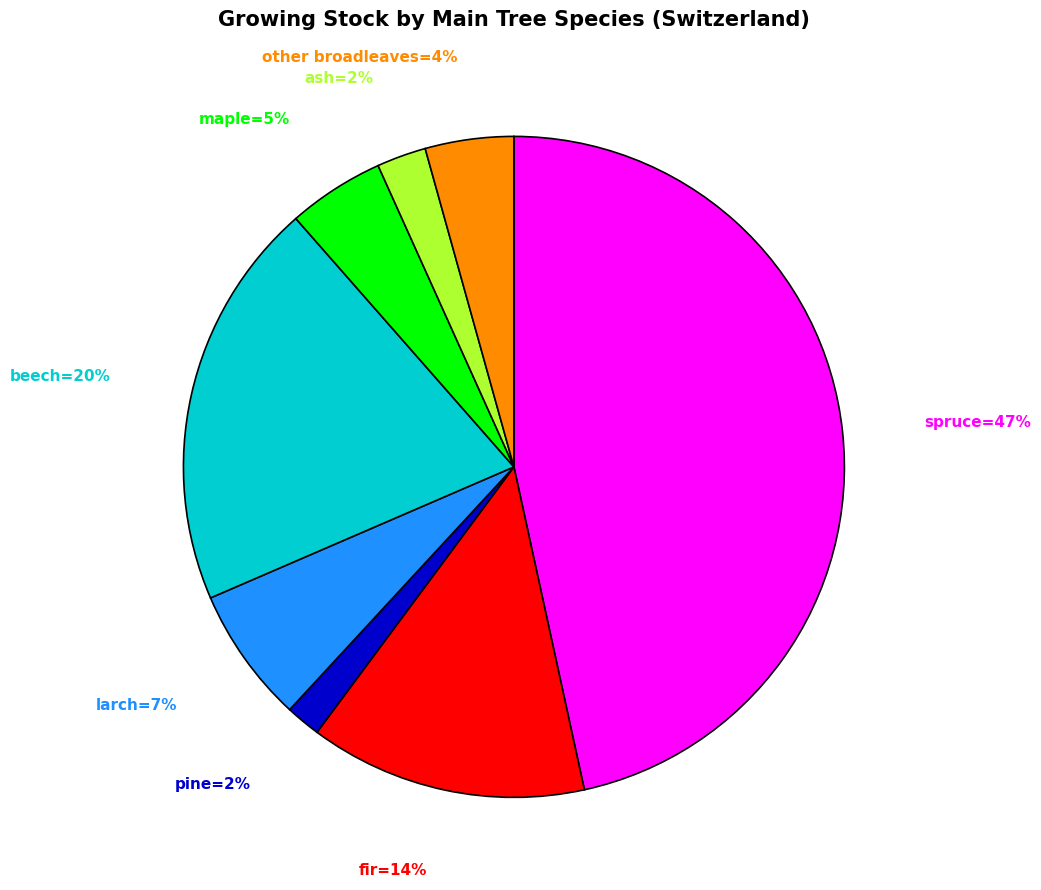

To the nearest percent, what is the difference between the largest and smallest slice percentages?

45%